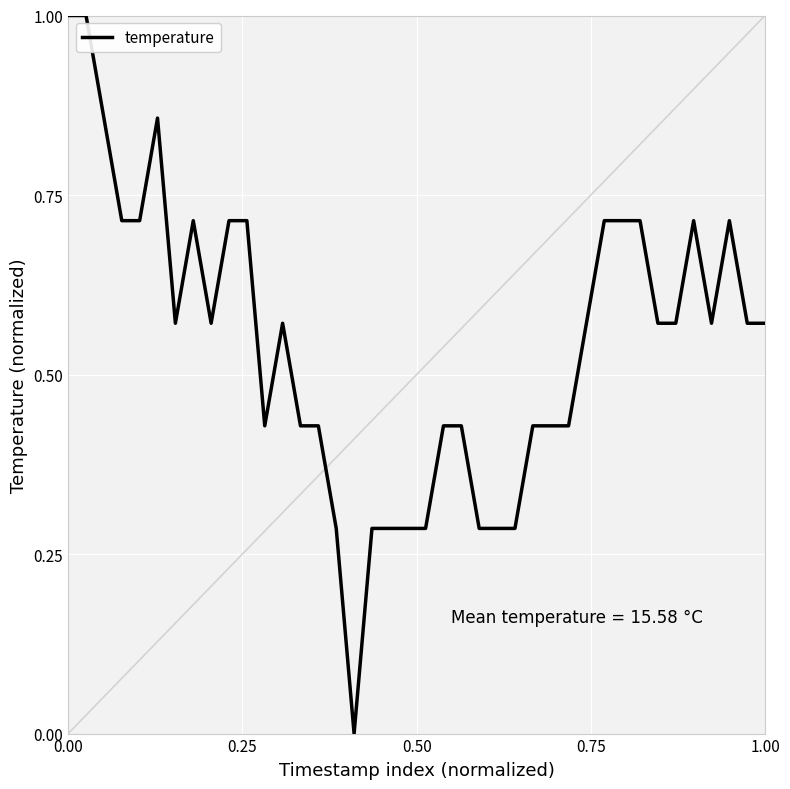

What is the maximum value shown in the chart?

1.0